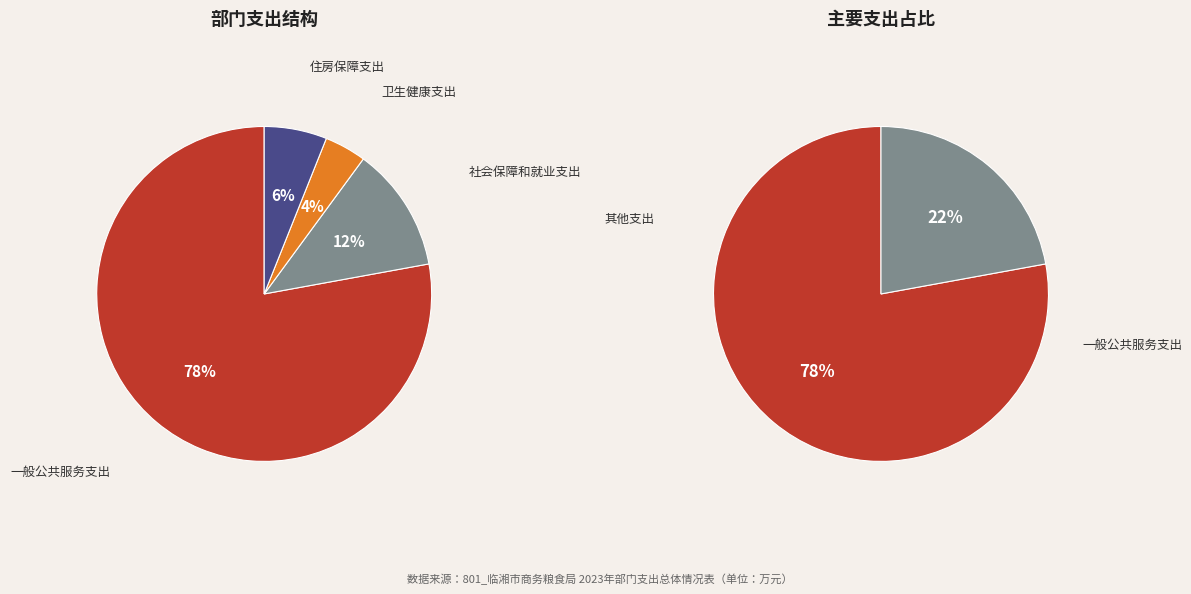

Which category has the smallest portion of the pie?

卫生健康支出